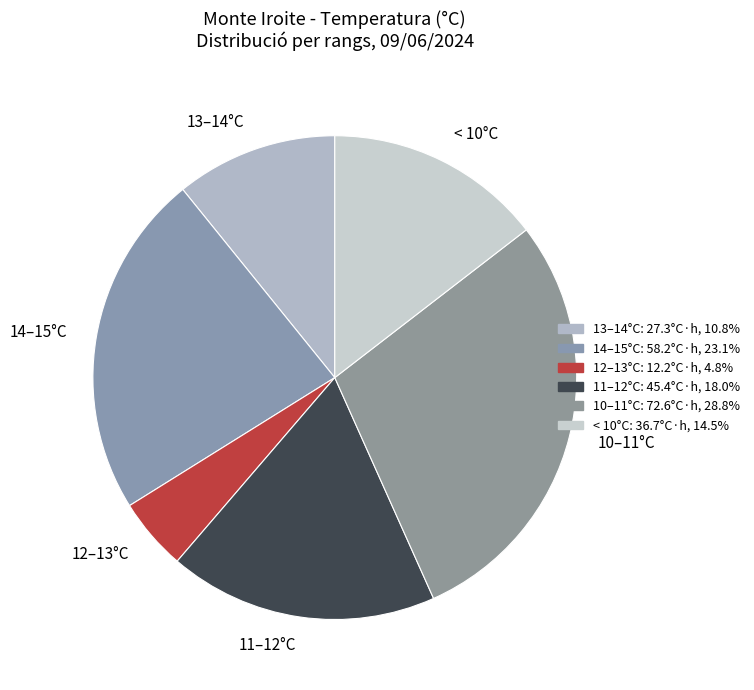

Which has a higher value, 10–11°C or 12–13°C?

10–11°C